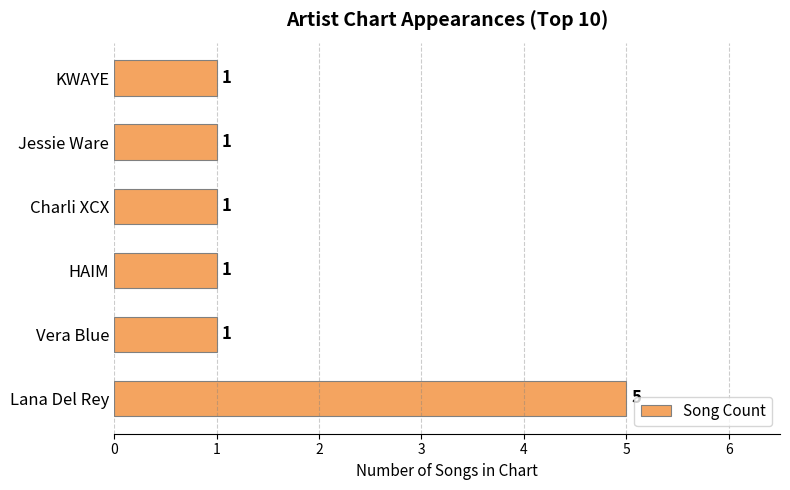

What is the smallest value displayed?

1